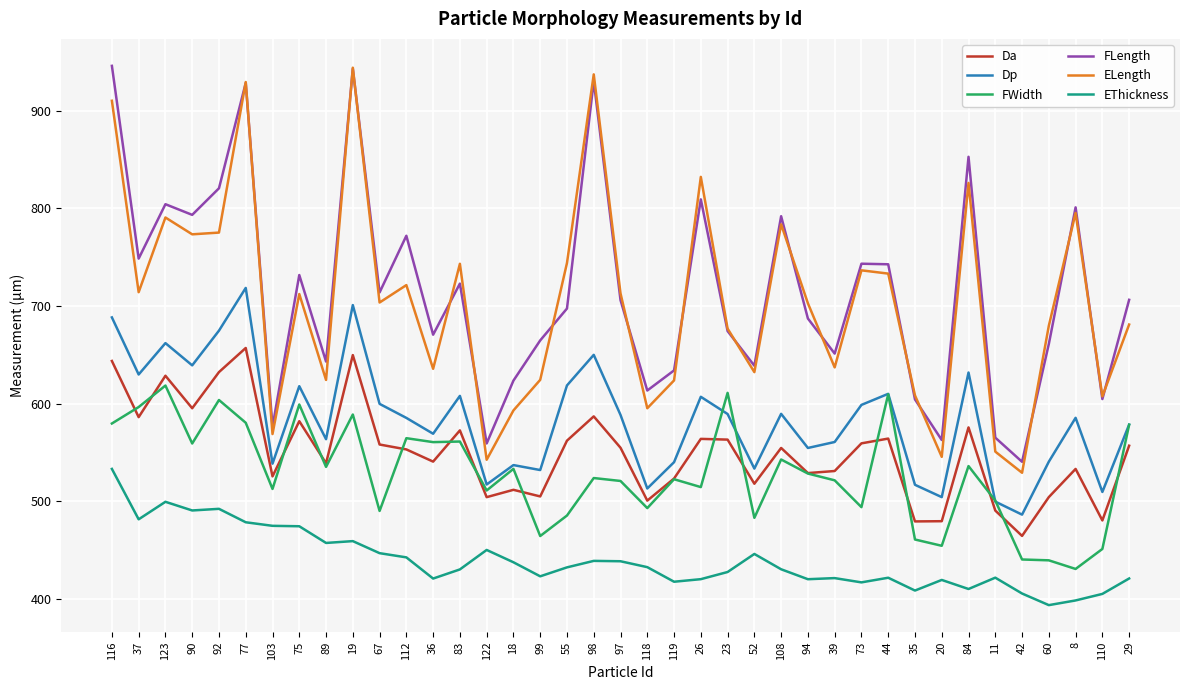

Where does the EThickness series first go above 430?

116